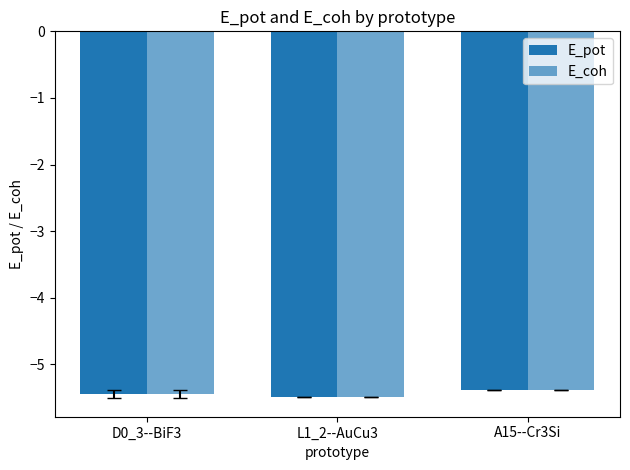

Which series has the widest spread of values?

E_pot